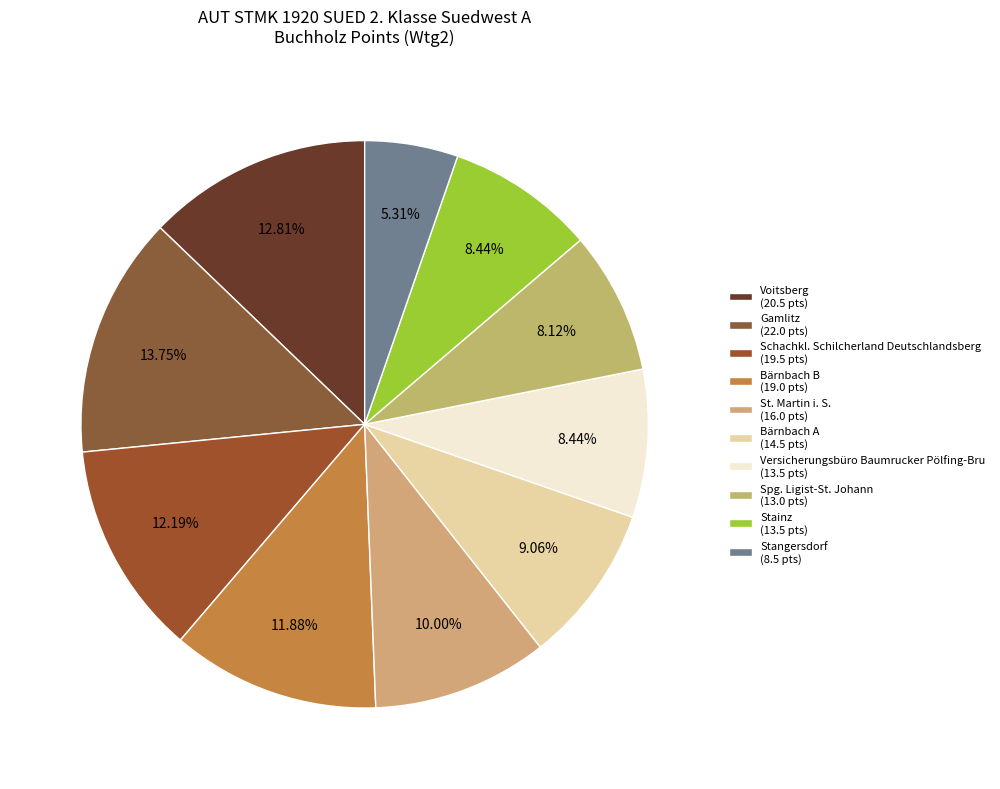

The Bärnbach A slice represents 9% of the pie. True or false?

True